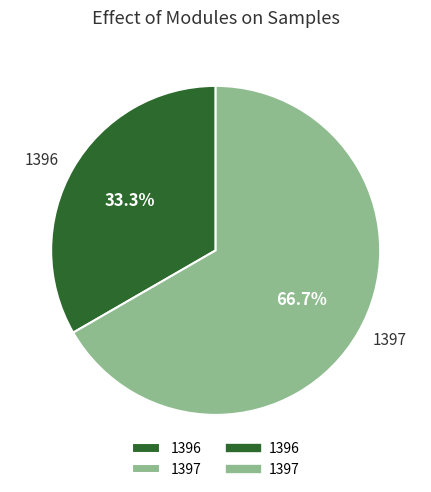

Between 1396 and 1397, which is larger?

1397